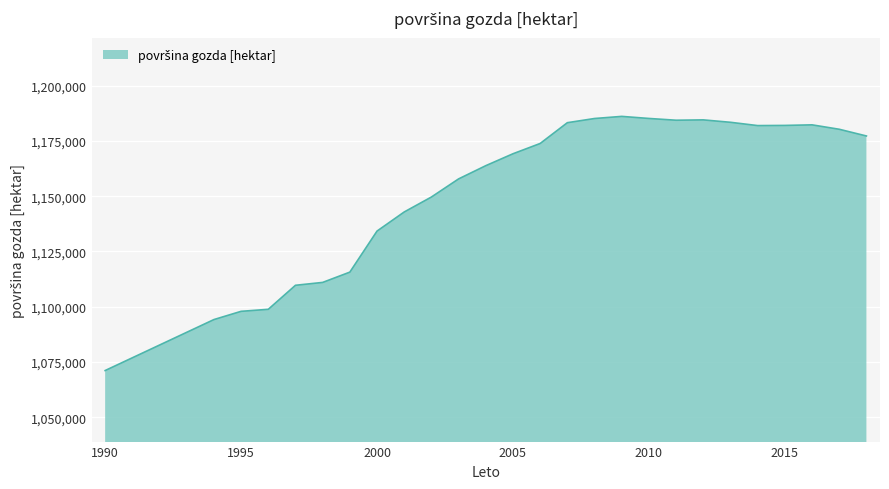

What is the minimum value shown in the chart?

1071151.0